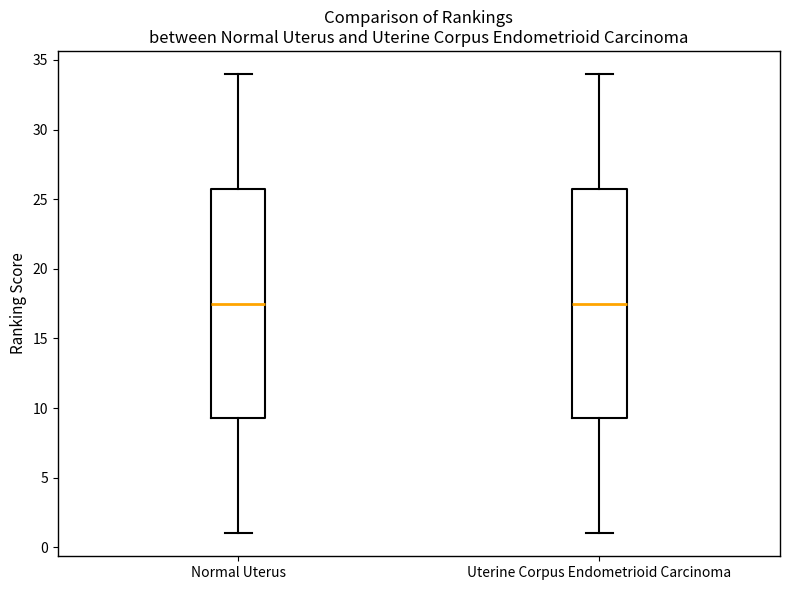

Reading left to right, read every box against the y-axis: the position of its median line, the range the box covers, and the ends of its whiskers. The values are not printed on the chart, so give them approximately, as read against the axis.

Normal Uterus: median 17.5, box 9.5 to 26.0, whiskers 1.0 to 34.0
Uterine Corpus Endometrioid Carcinoma: median 17.5, box 9.5 to 26.0, whiskers 1.0 to 34.0